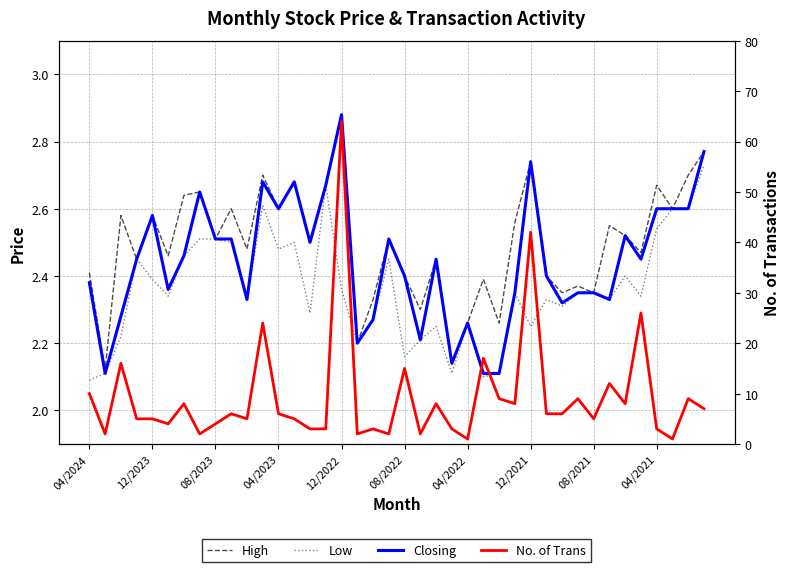

The Closing series shows 2.4 at 08/2022. True or false?

True